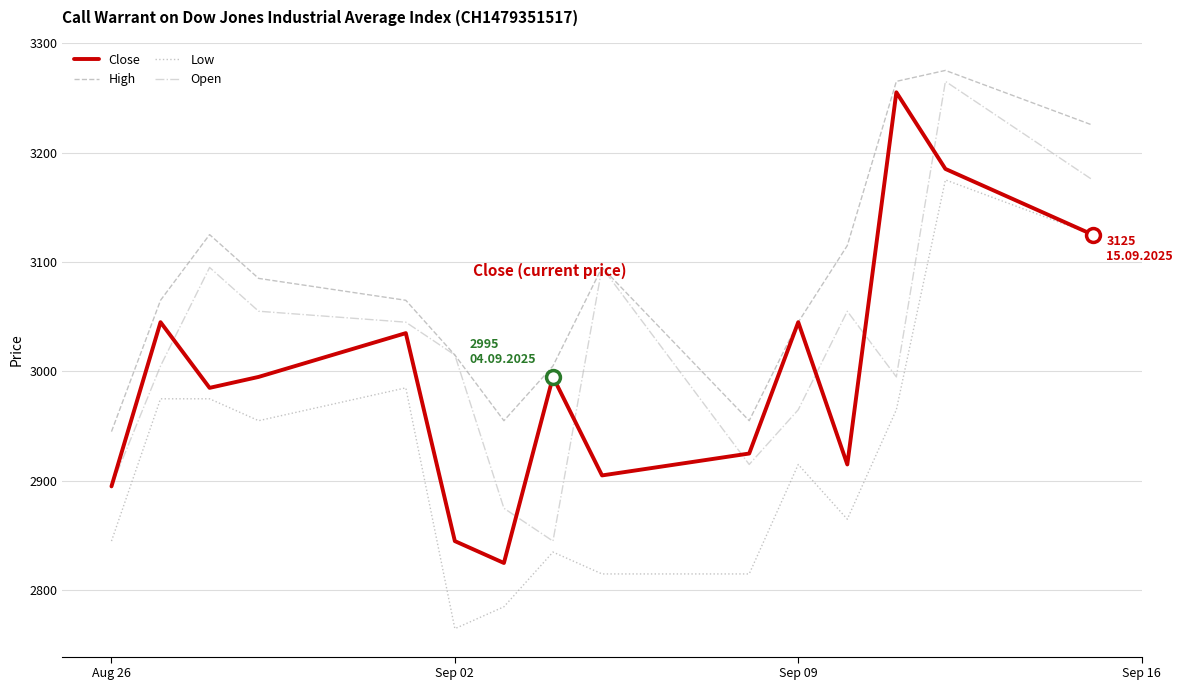

Is this an area chart (filled region under the line)?

No